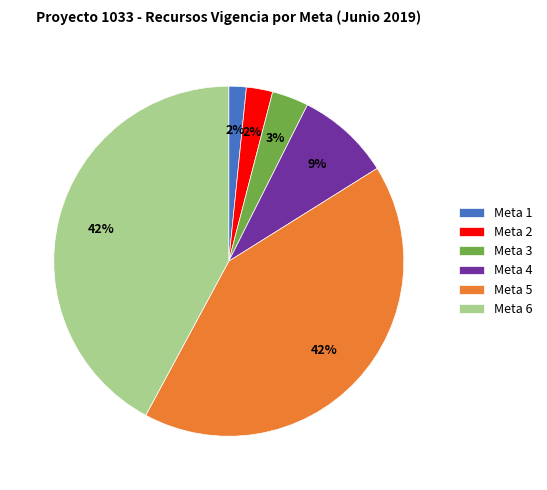

Do Meta 5 and Meta 4 together represent more than half of the pie?

Yes